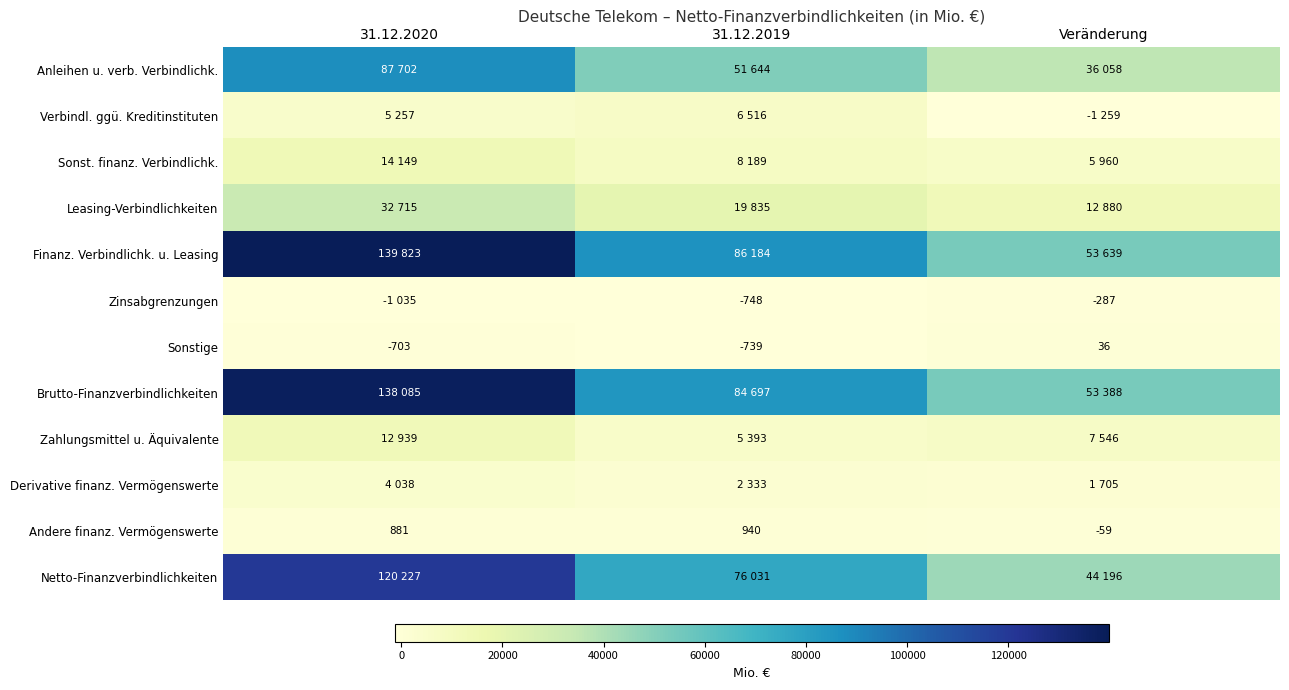

What is the minimum value shown in the chart?

-1259